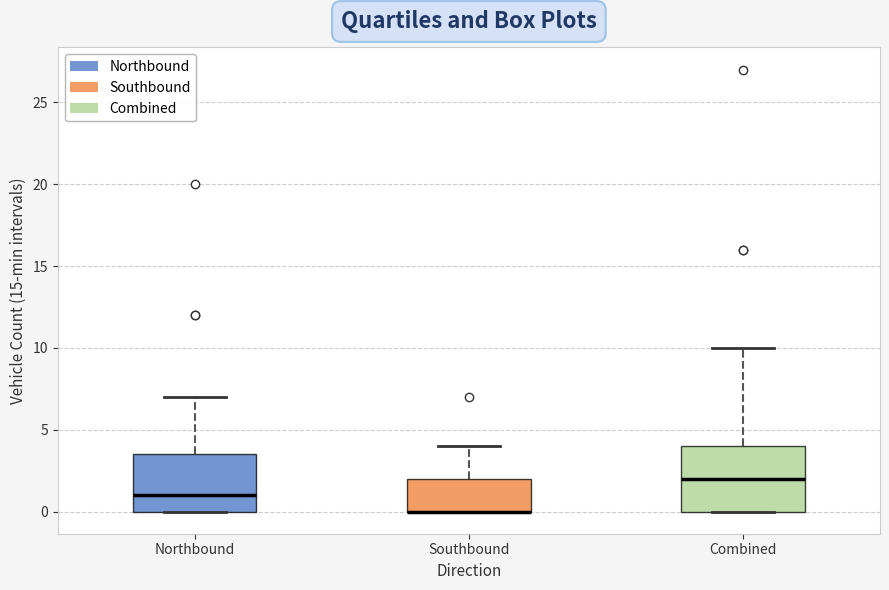

Comparing the boxes themselves (not the whiskers), which one is the tallest?

Combined